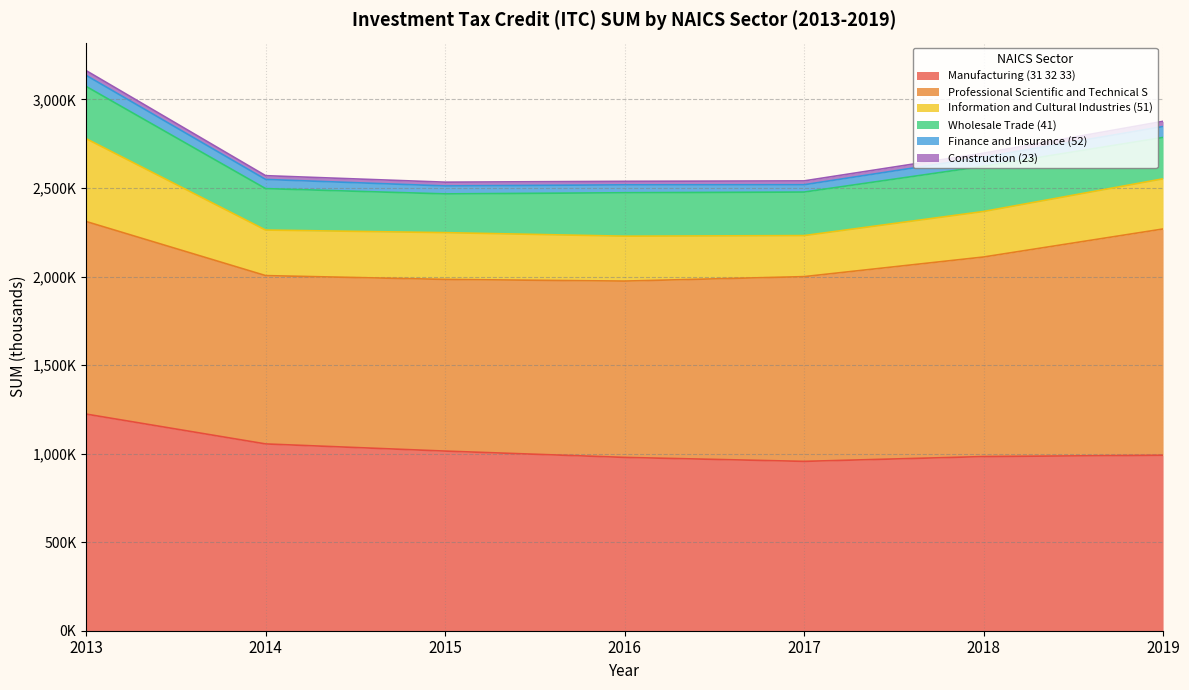

At 2018, list the series in order from smallest to largest.

Construction (23), Finance and Insurance (52), Wholesale Trade (41), Information and Cultural Industries (51), Manufacturing (31 32 33), Professional Scientific and Technical S